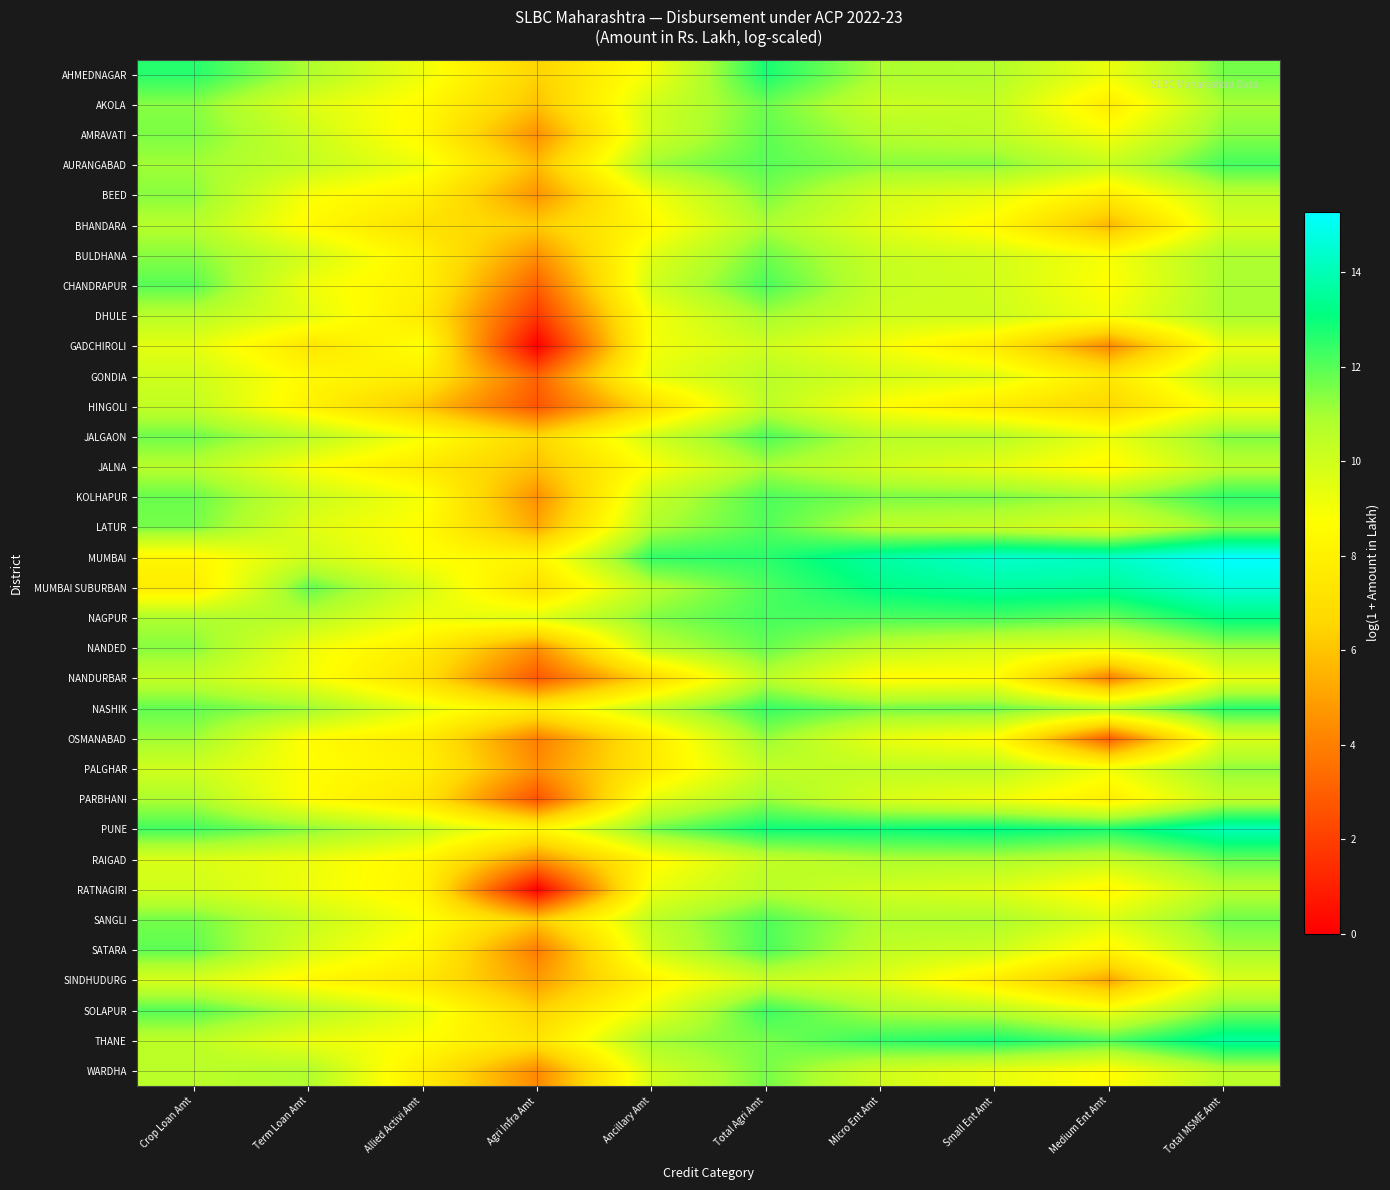

Rank the series by their maximum value, from lowest to highest.

GADCHIROLI, SINDHUDURG, HINGOLI, GONDIA, NANDURBAR, RATNAGIRI, BHANDARA, JALNA, DHULE, PARBHANI, OSMANABAD, PALGHAR, BEED, WARDHA, BULDHANA, AKOLA, NANDED, RAIGAD, AMRAVATI, LATUR, SANGLI, JALGAON, SATARA, CHANDRAPUR, AURANGABAD, SOLAPUR, KOLHAPUR, NASHIK, AHMEDNAGAR, NAGPUR, THANE, PUNE, MUMBAI SUBURBAN, MUMBAI